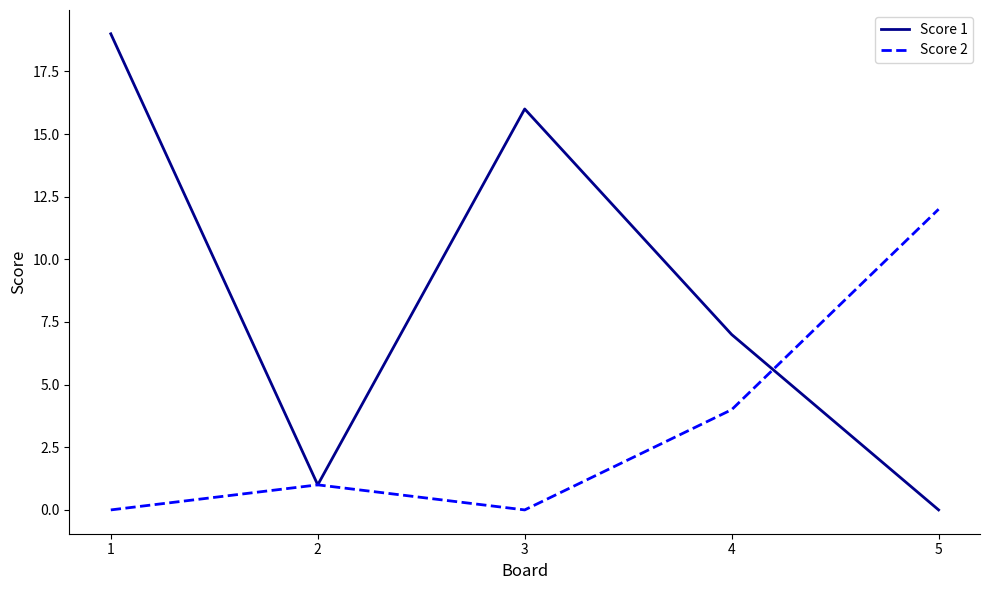

Is it true that Score 2 equals 12 at 5?

True